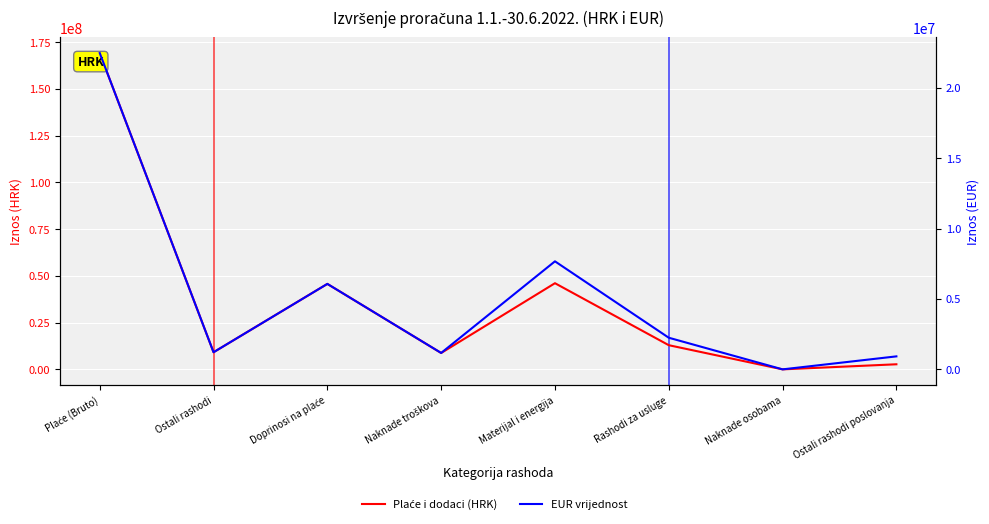

What is the label of the 7th point from the right?

Ostali rashodi